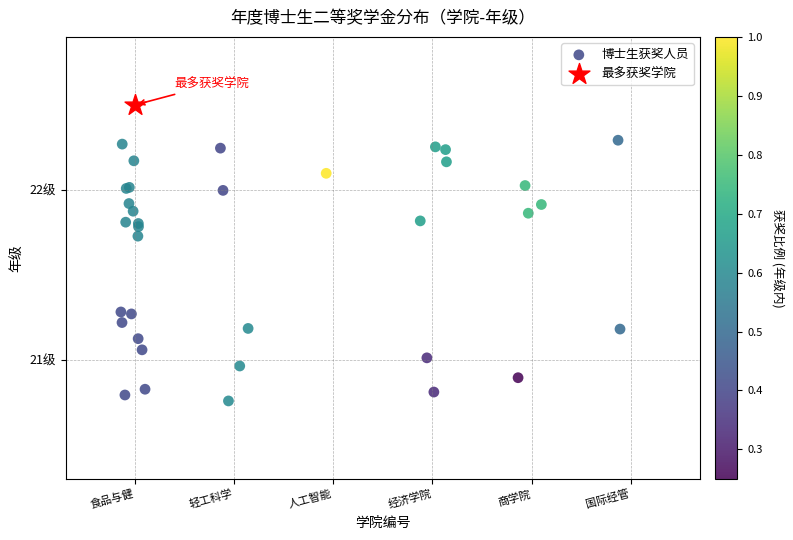

What are all the series names shown in the legend?

博士生获奖人员, 最多获奖学院